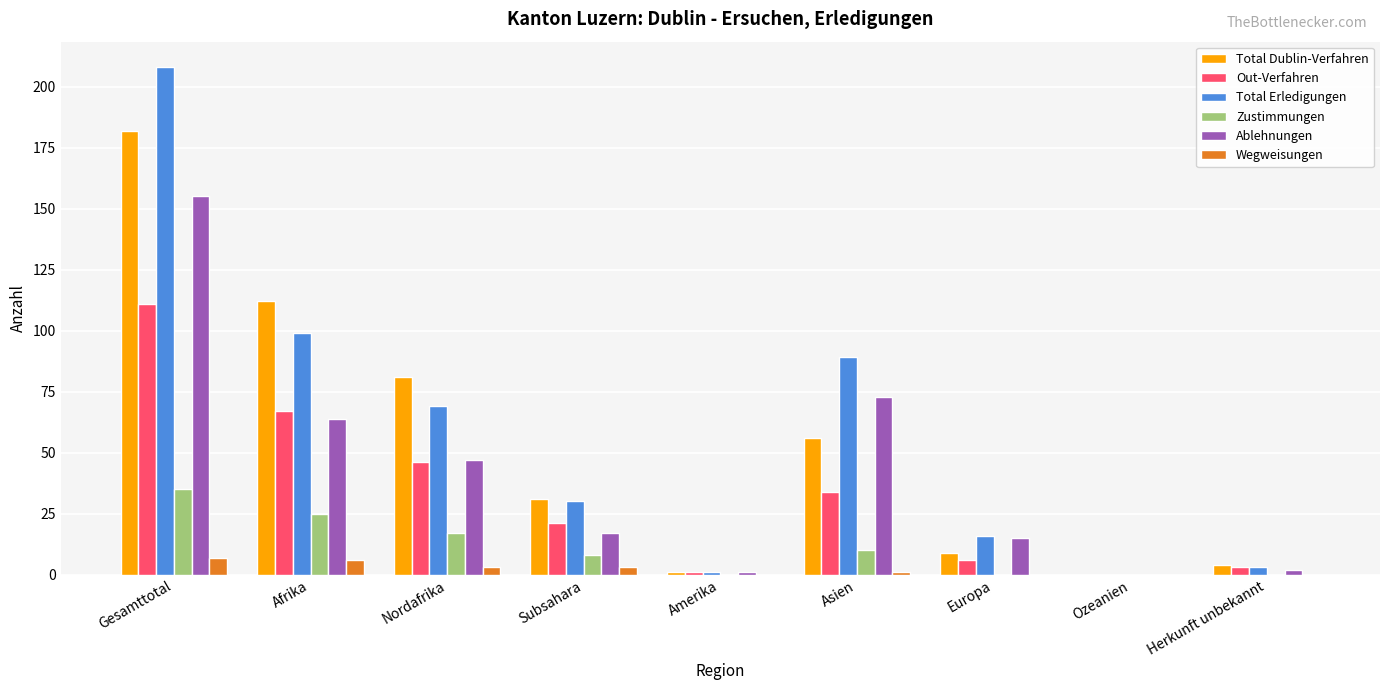

What are all the series names shown in the legend?

Total Dublin-Verfahren, Out-Verfahren, Total Erledigungen, Zustimmungen, Ablehnungen, Wegweisungen